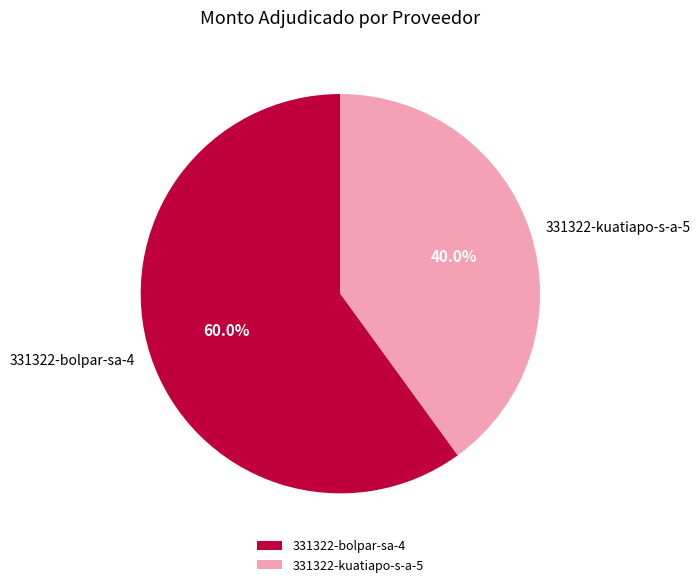

Approximately how many times larger is the value at 331322-kuatiapo-s-a-5 compared to 331322-bolpar-sa-4?

0.7